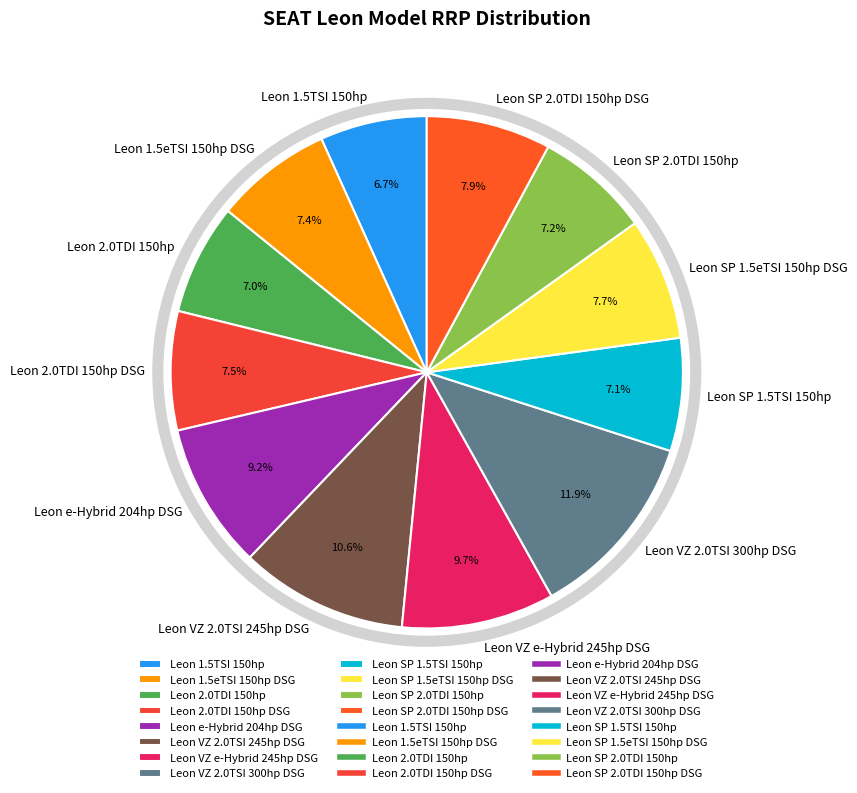

Is it true that Leon SP 2.0TDI 150hp DSG is 8% of the pie?

True